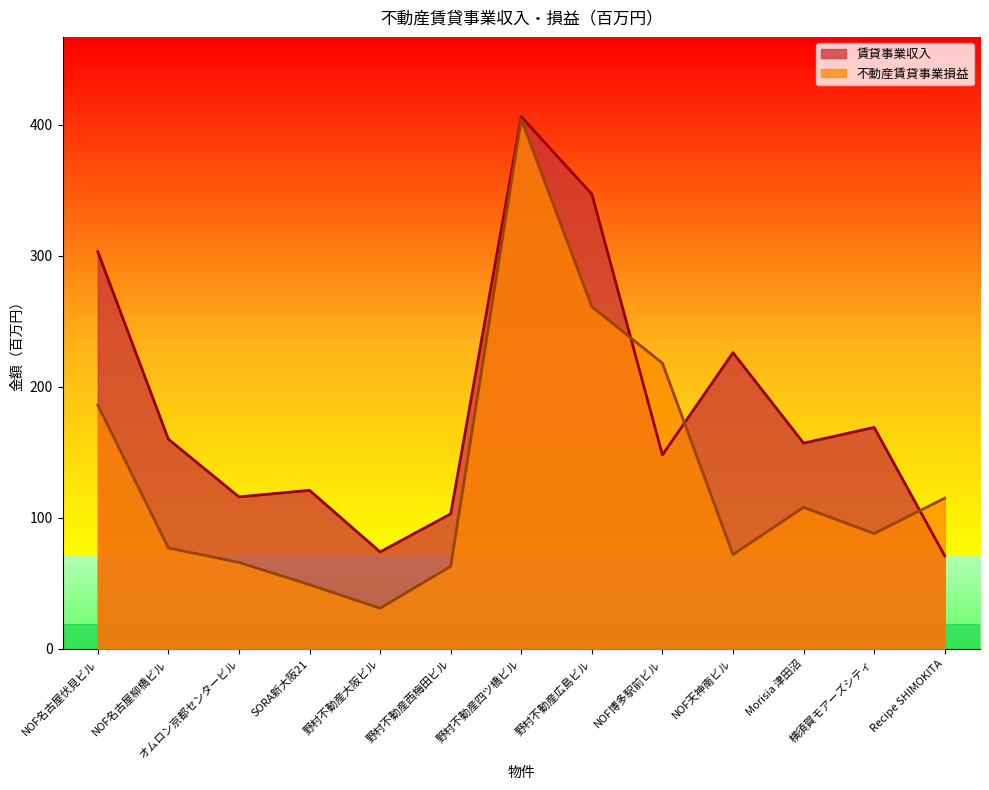

List the series in order of their peak value, lowest first.

不動産賃貸事業損益, 賃貸事業収入